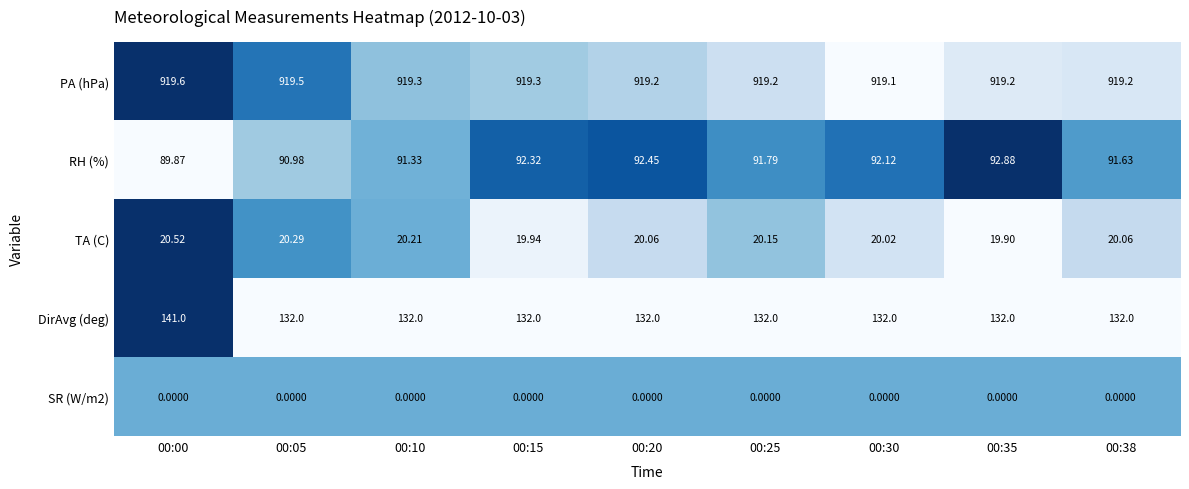

Which series has the widest spread of values?

DirAvg (deg)